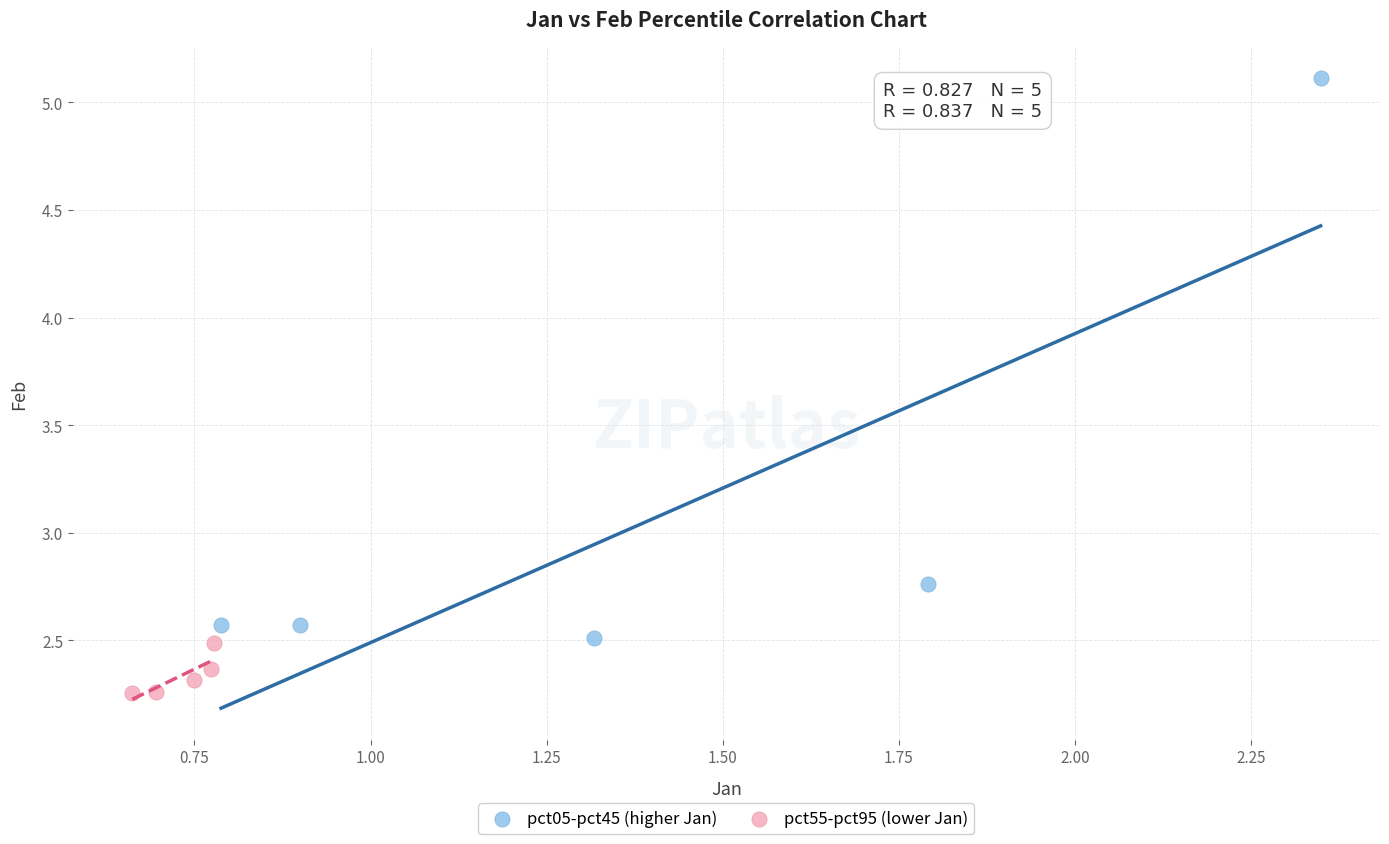

What are all the series names shown in the legend?

pct05-pct45 (higher Jan), pct55-pct95 (lower Jan)